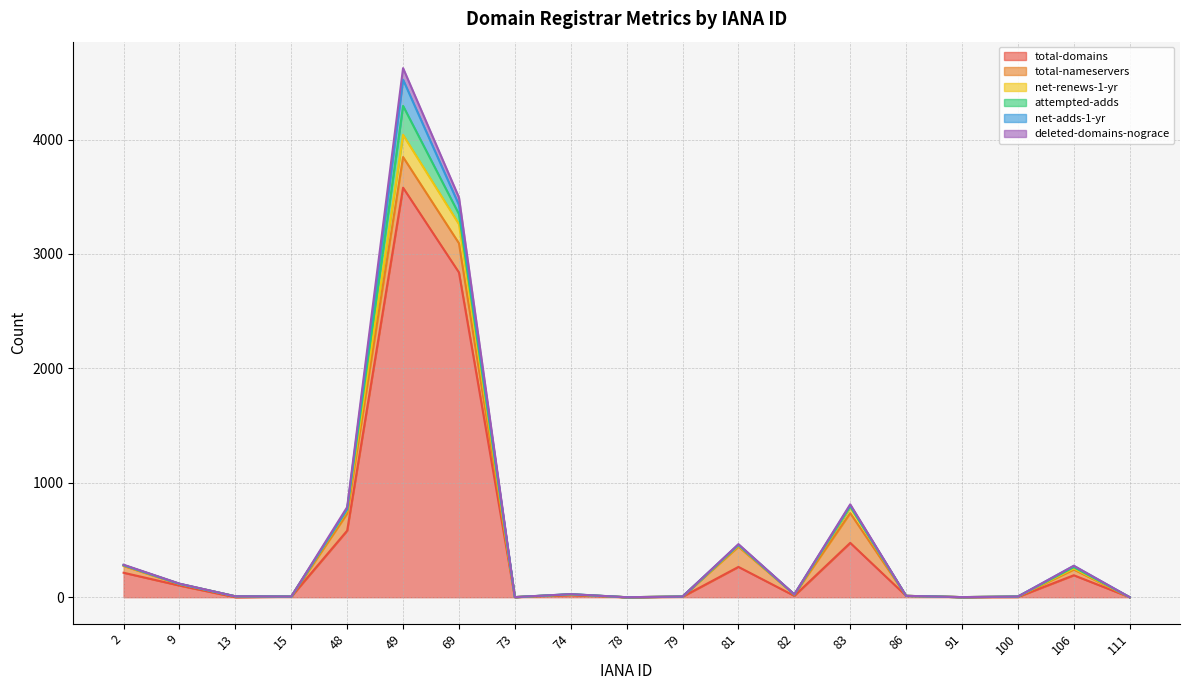

Is the value of net-renews-1-yr at 79 greater than the value of deleted-domains-nograce at 79?

No